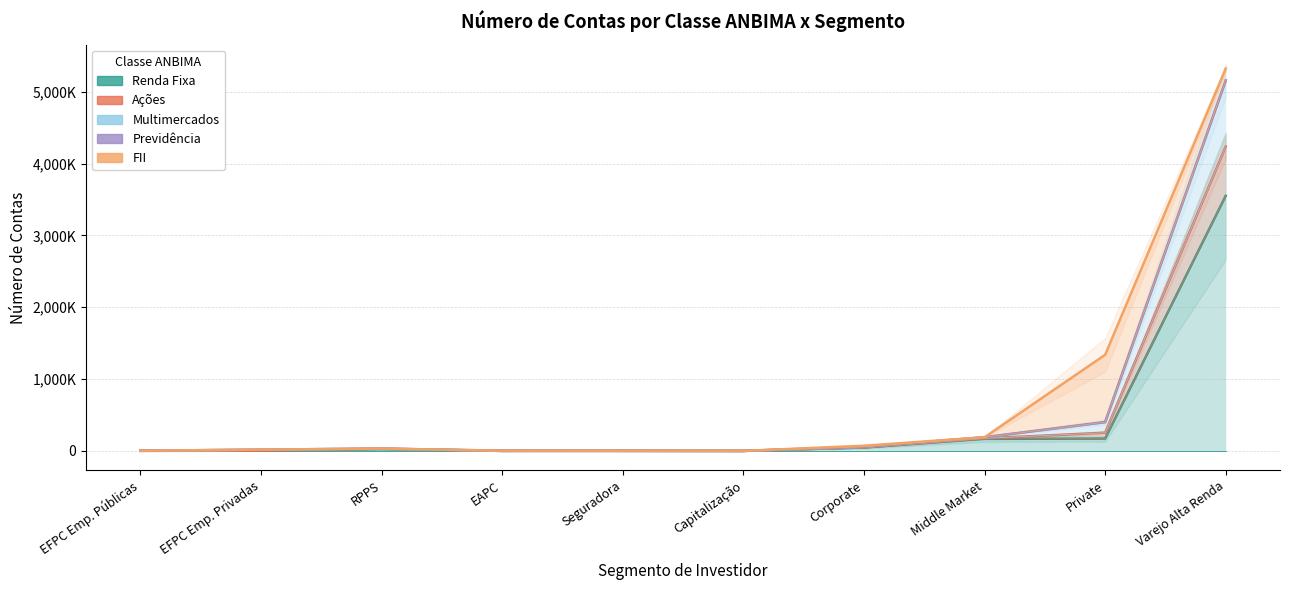

True or false: Multimercados and Ações intersect in this chart.

False